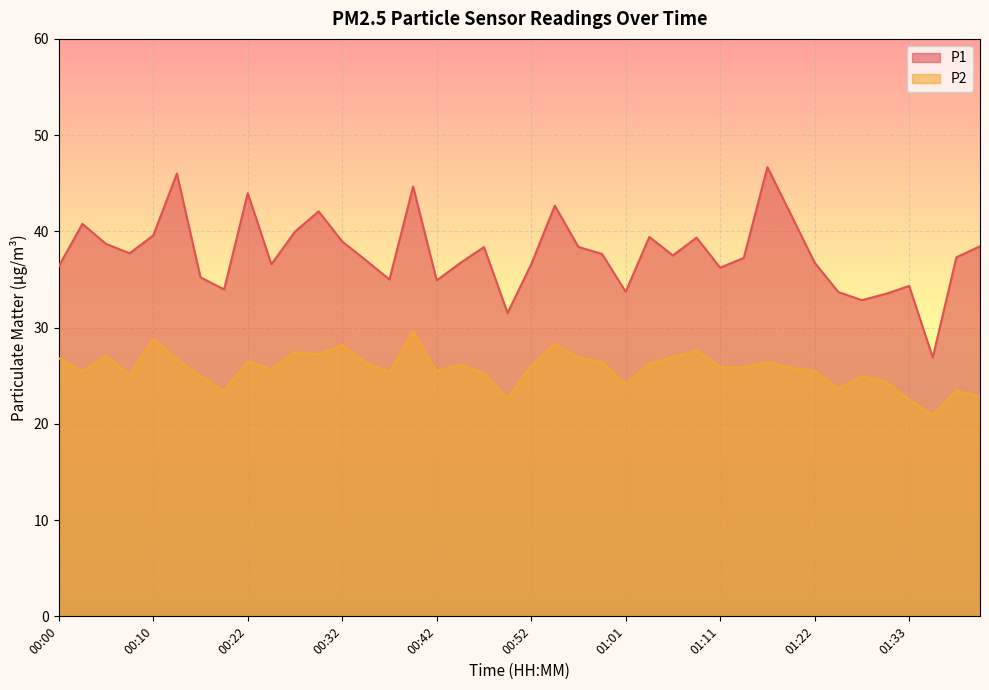

How many interior local peaks does the P2 series have?

12